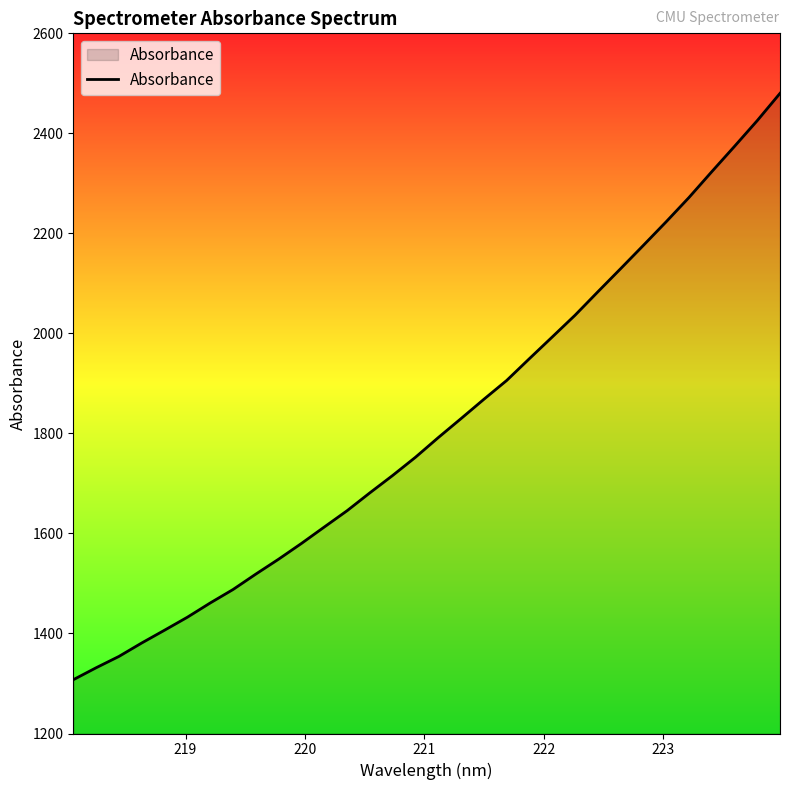

How many categories are shown in the chart?

32